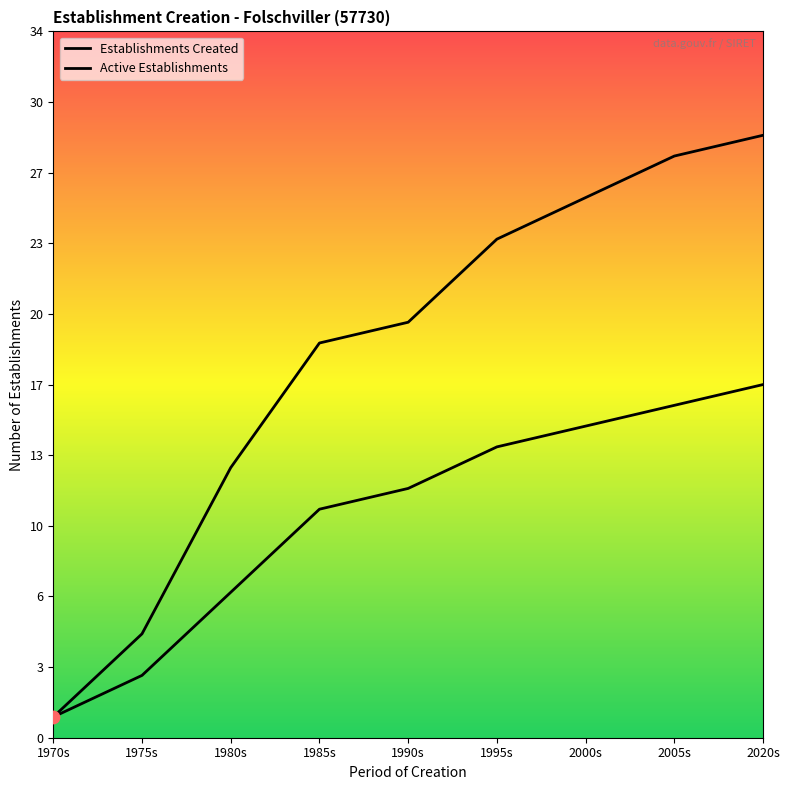

What is the total value across all series at 1970s?

2